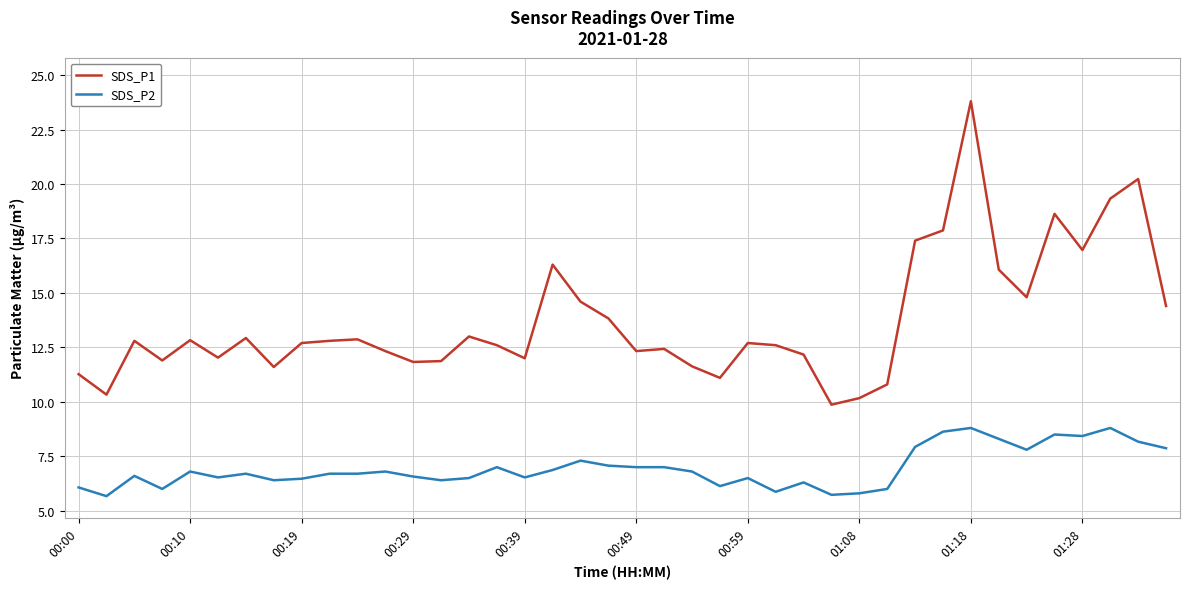

What is the difference between the second highest and minimum values in the SDS_P2 series?

3.1